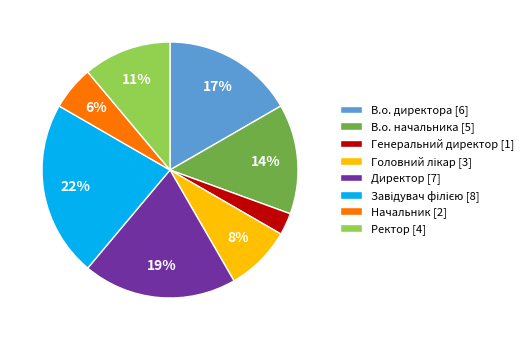

Approximately how many times larger is the value at Генеральний директор [1] compared to Начальник [2]?

0.5